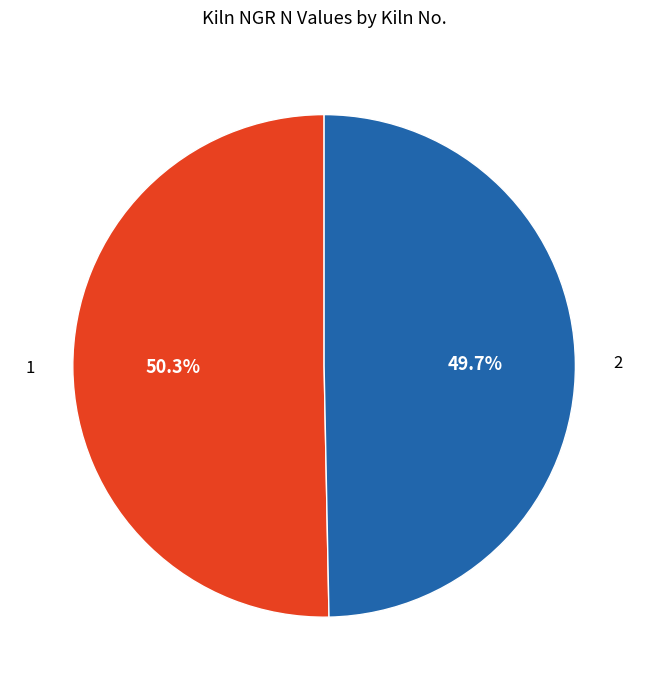

Is there any slice that represents more than half of the pie?

Yes